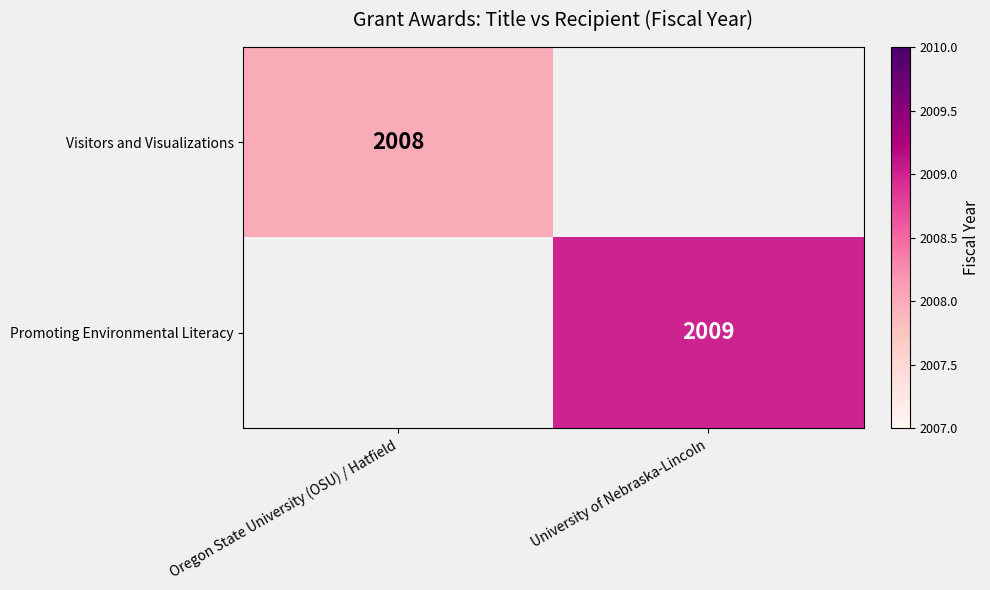

Is it true that Visitors and Visualizations equals 2008 at Oregon State University (OSU) / Hatfield?

True